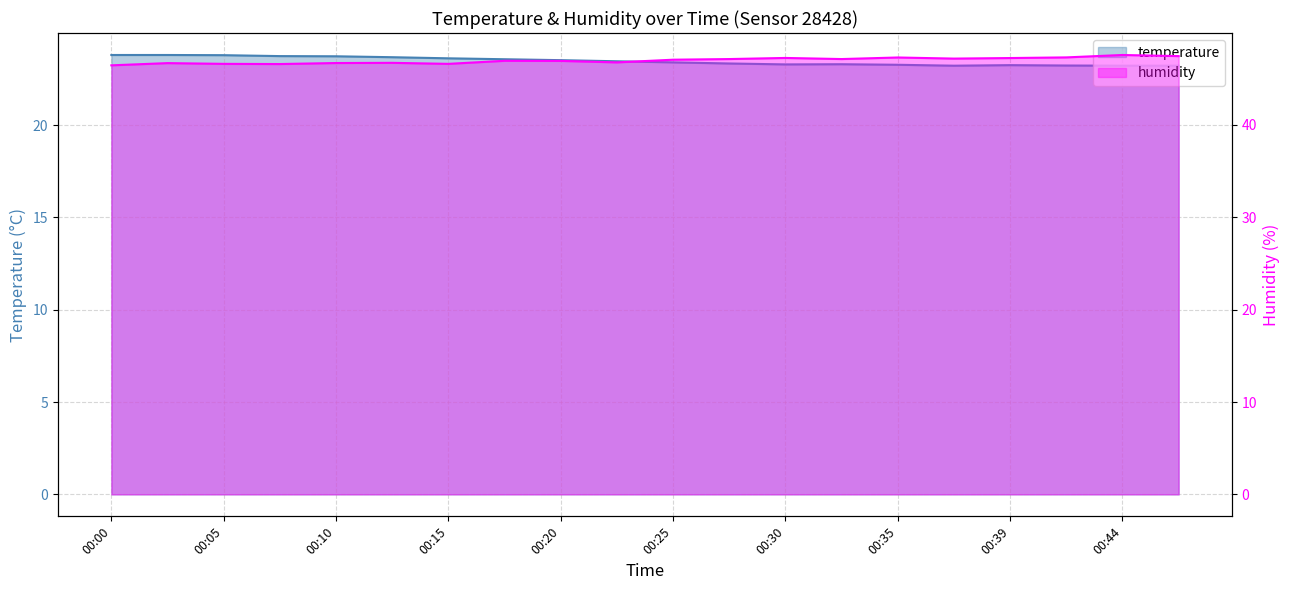

Where is the first local maximum for humidity?

00:02